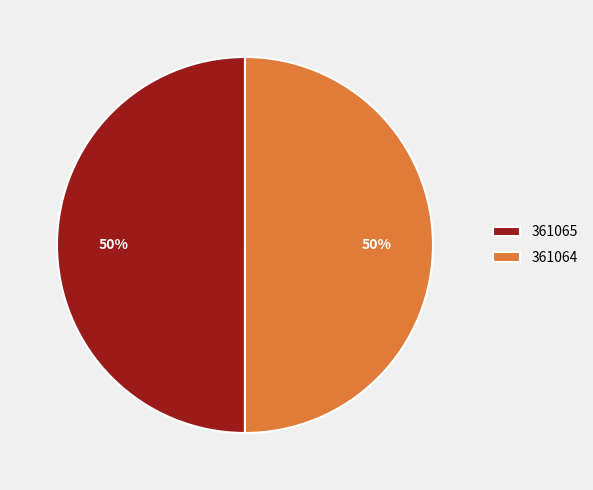

Is it true that 361064 is 43% of the pie?

False